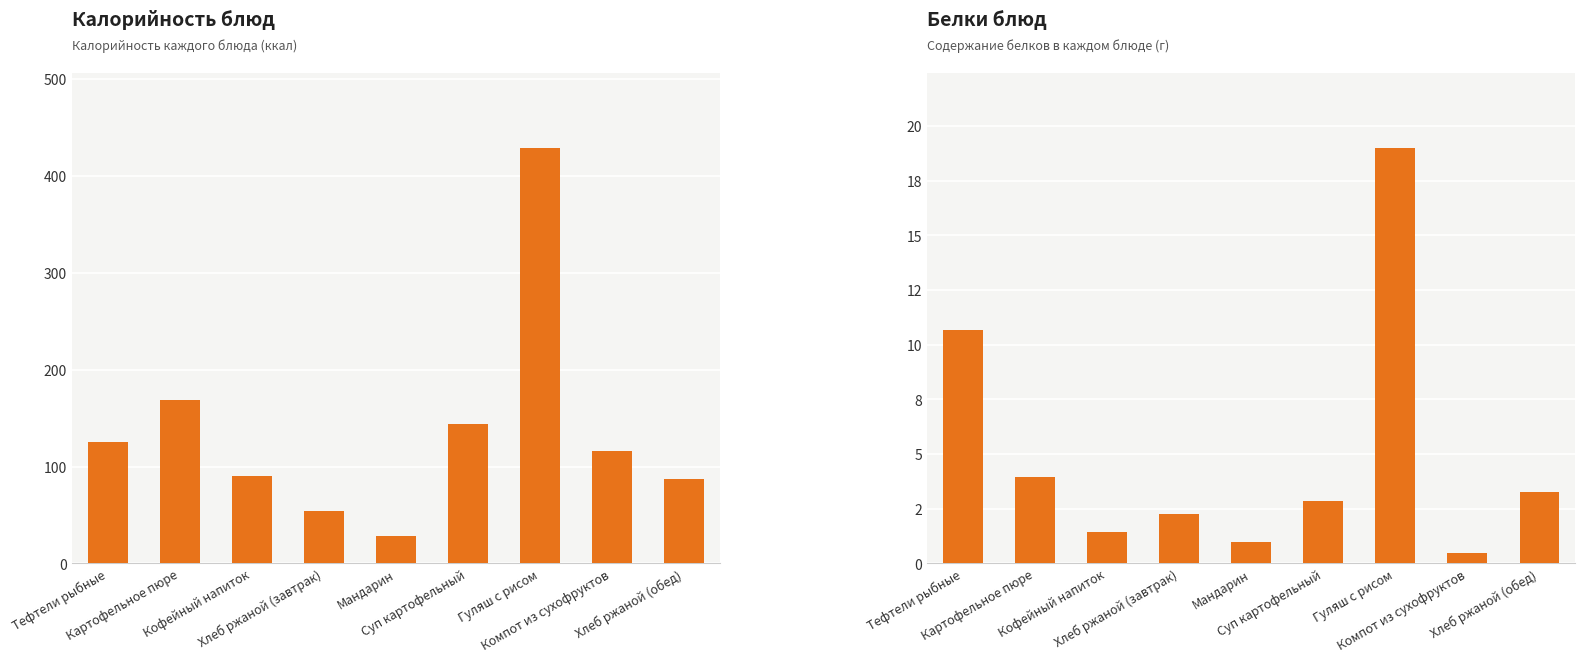

Approximately how many times larger is the value at Гуляш с рисом compared to Хлеб ржаной (обед)?

5.8